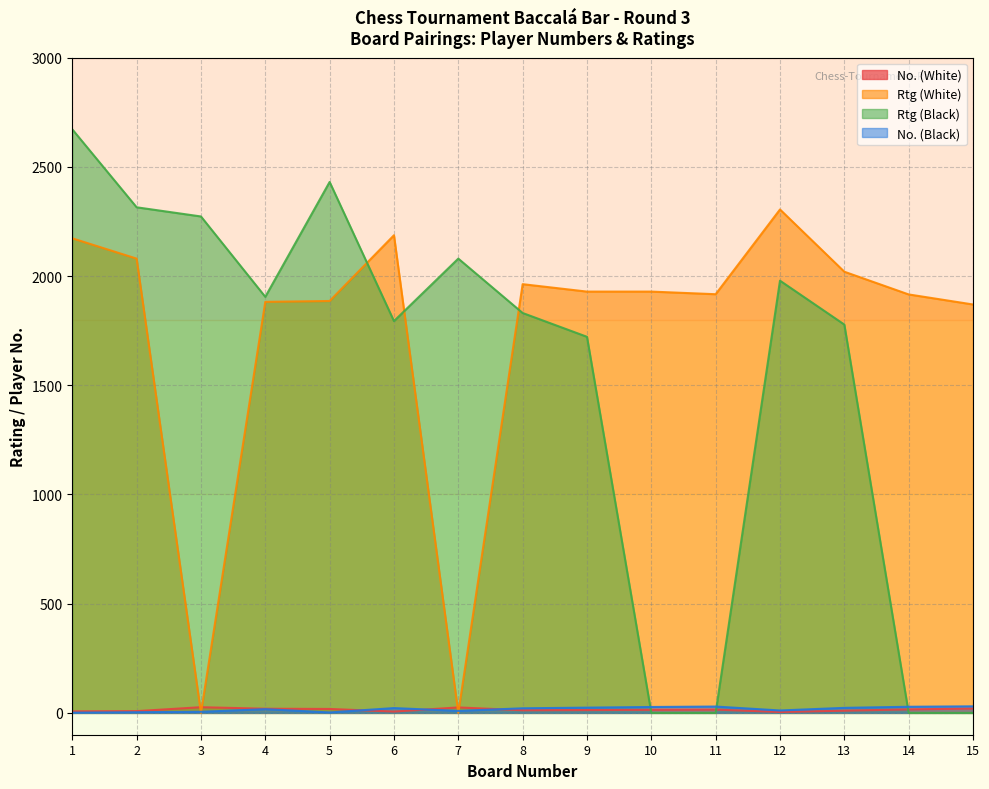

At how many categories does at least one series exceed 432?

15